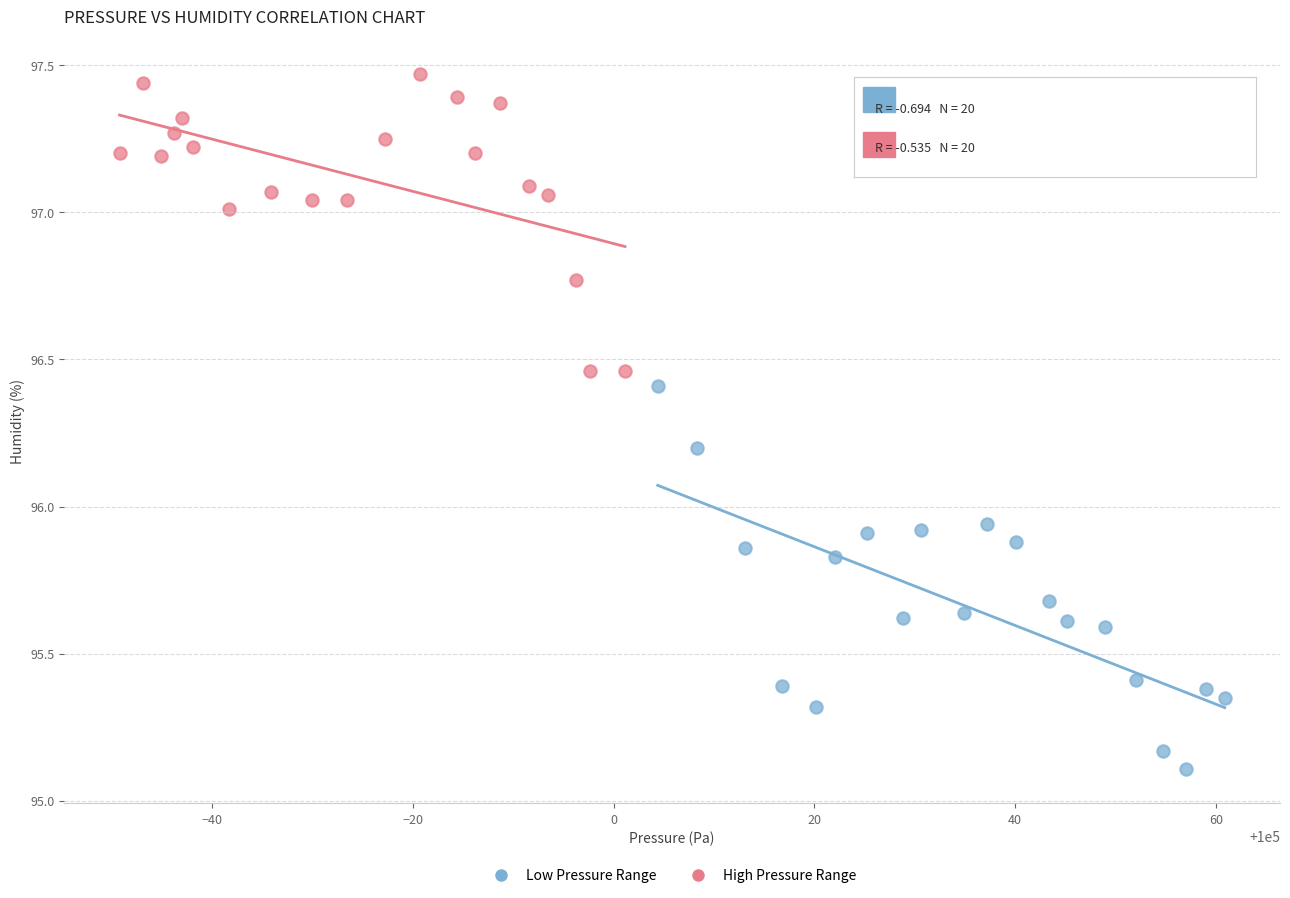

What are all the series names shown in the legend?

Low Pressure Range, High Pressure Range